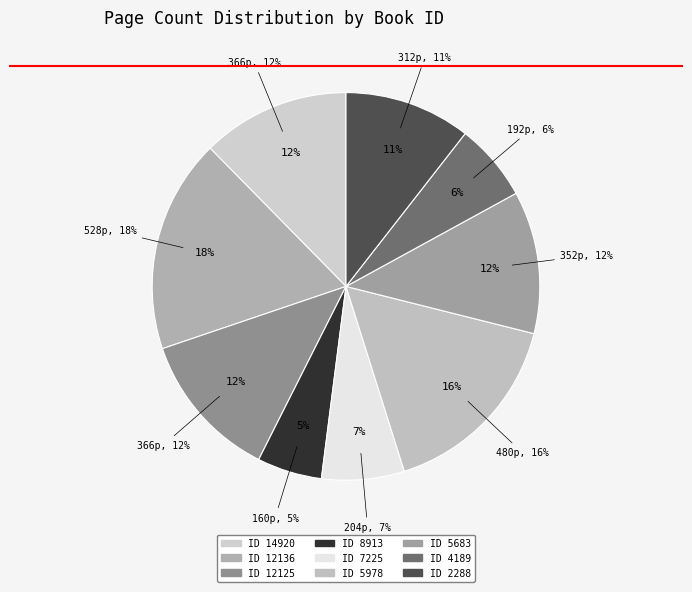

To the nearest percent, what is the average slice percentage?

11%